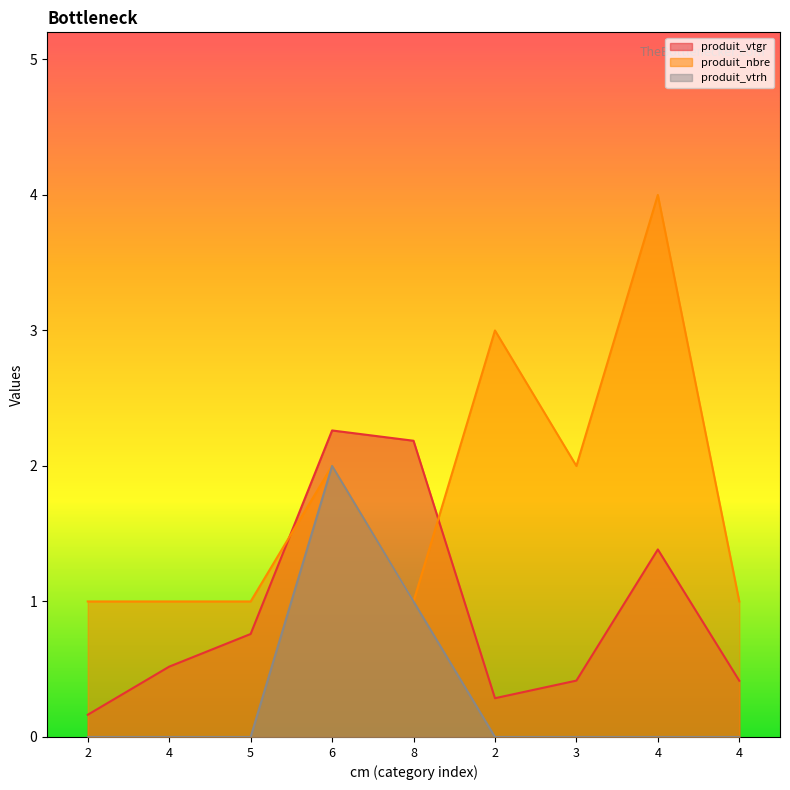

True or false: produit_vtrh and produit_vtgr intersect in this chart.

False